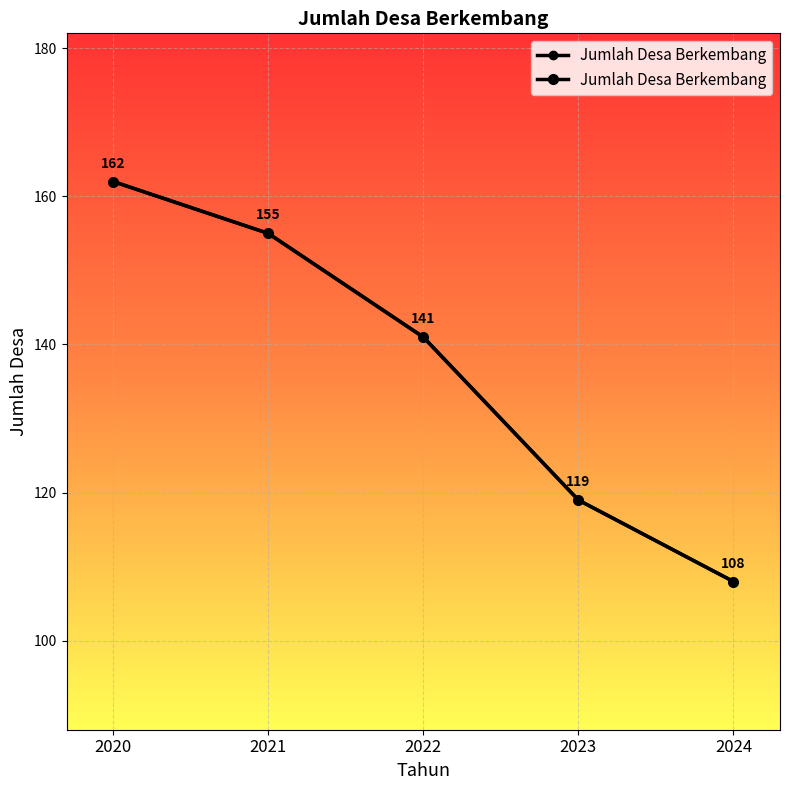

Approximately how many times larger is the value at 2024 compared to 2020?

0.7